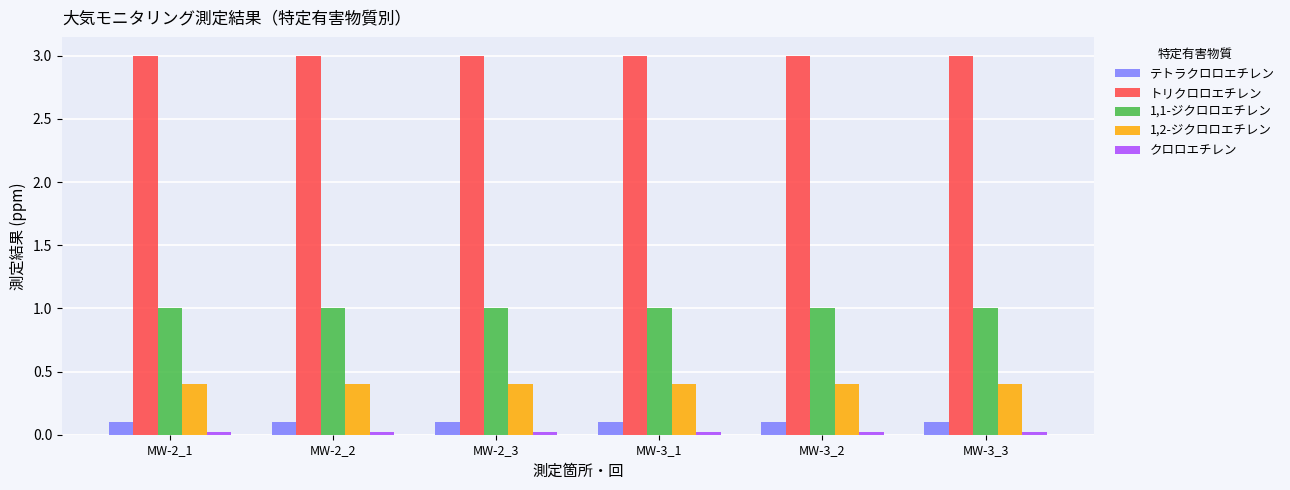

Is the value of トリクロロエチレン at MW-3_1 greater than the value of テトラクロロエチレン at MW-2_3?

Yes